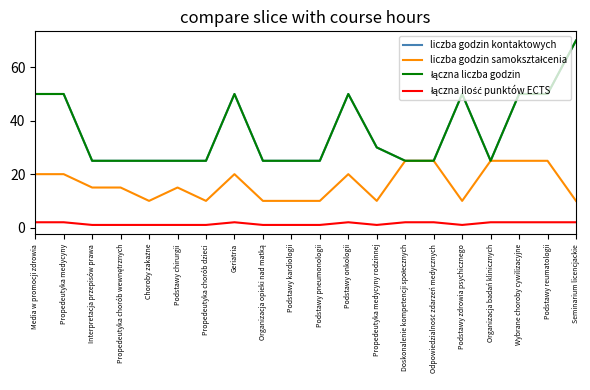

Reading right to left, what are all the values shown in this chart?

liczba godzin kontaktowych: 70	50	50	25	50	25	25	30	50	25	25	25	50	25	25	25	25	25	50	50
liczba godzin samokształcenia: 10	25	25	25	10	25	25	10	20	10	10	10	20	10	15	10	15	15	20	20
łączna liczba godzin: 70	50	50	25	50	25	25	30	50	25	25	25	50	25	25	25	25	25	50	50
łączna ilość punktów ECTS: 2	2	2	2	1	2	2	1	2	1	1	1	2	1	1	1	1	1	2	2